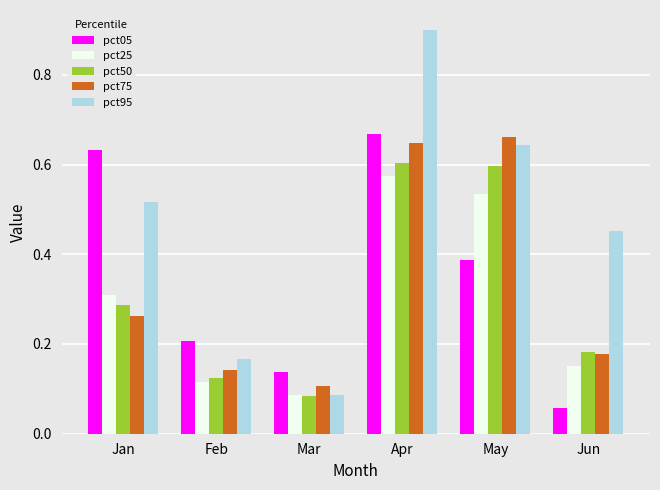

Count the pct50 values in the range 0 to 1.

6